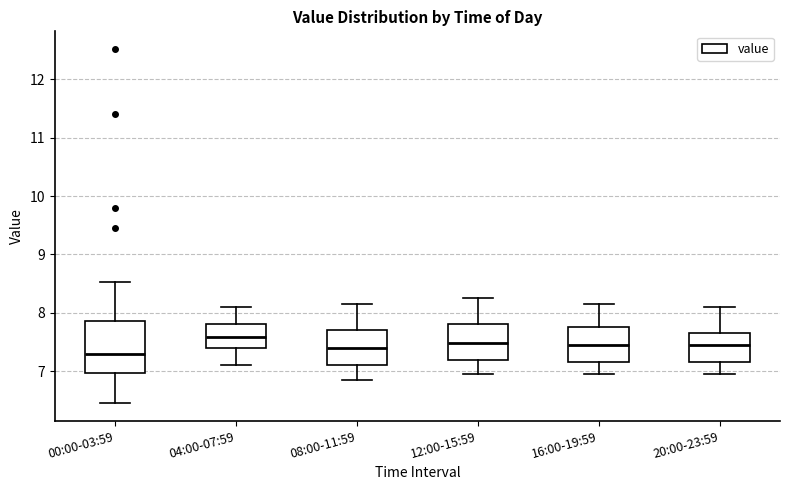

Comparing the boxes themselves (not the whiskers), which one is the tallest?

00:00-03:59